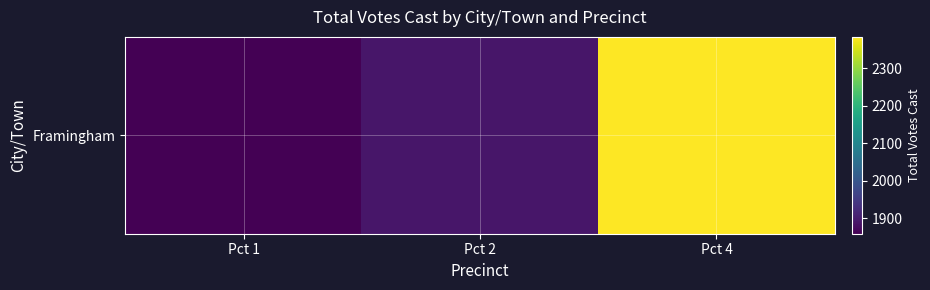

True or false: the data shows 494 at Pct 1.

False